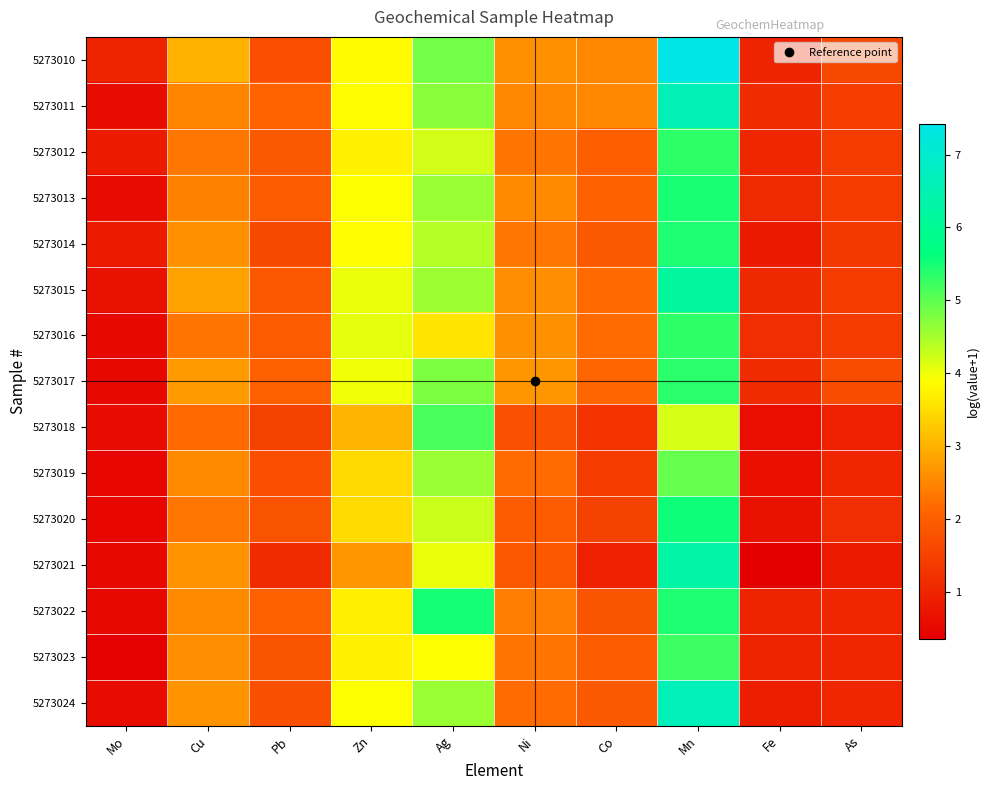

Reading left to right, transcribe all the data shown in this chart.

5273010: Mo=1.0	Cu=3.0	Pb=1.7	Zn=3.8	Ag=4.9	Ni=2.6	Co=2.5	Mn=7.4	Fe=1.0	As=1.6
5273011: Mo=0.6	Cu=2.5	Pb=2.1	Zn=3.9	Ag=4.7	Ni=2.5	Co=2.5	Mn=6.7	Fe=1.1	As=1.4
5273012: Mo=0.8	Cu=2.3	Pb=1.9	Zn=3.7	Ag=4.2	Ni=2.3	Co=2.0	Mn=5.3	Fe=1.0	As=1.4
5273013: Mo=0.6	Cu=2.4	Pb=2.0	Zn=3.9	Ag=4.6	Ni=2.6	Co=2.1	Mn=5.5	Fe=1.1	As=1.4
5273014: Mo=0.8	Cu=2.6	Pb=1.6	Zn=3.9	Ag=4.4	Ni=2.3	Co=1.9	Mn=5.4	Fe=0.8	As=1.3
5273015: Mo=0.7	Cu=2.8	Pb=1.9	Zn=4.0	Ag=4.6	Ni=2.6	Co=2.2	Mn=6.2	Fe=1.0	As=1.4
5273016: Mo=0.5	Cu=2.3	Pb=1.9	Zn=4.1	Ag=3.6	Ni=2.6	Co=2.2	Mn=5.3	Fe=1.2	As=1.4
5273017: Mo=0.5	Cu=2.8	Pb=2.0	Zn=4.0	Ag=4.8	Ni=2.7	Co=2.1	Mn=5.4	Fe=1.1	As=1.7
5273018: Mo=0.6	Cu=2.2	Pb=1.5	Zn=3.0	Ag=5.1	Ni=1.8	Co=1.3	Mn=4.2	Fe=0.6	As=1.0
5273019: Mo=0.5	Cu=2.5	Pb=1.7	Zn=3.4	Ag=4.6	Ni=2.2	Co=1.4	Mn=5.0	Fe=0.6	As=1.0
5273020: Mo=0.5	Cu=2.3	Pb=1.8	Zn=3.5	Ag=4.3	Ni=1.9	Co=1.5	Mn=5.6	Fe=0.7	As=1.2
5273021: Mo=0.5	Cu=2.7	Pb=1.1	Zn=2.7	Ag=4.0	Ni=1.9	Co=0.9	Mn=6.3	Fe=0.4	As=0.8
5273022: Mo=0.5	Cu=2.5	Pb=2.0	Zn=3.7	Ag=5.5	Ni=2.4	Co=1.8	Mn=5.5	Fe=1.0	As=1.0
5273023: Mo=0.4	Cu=2.6	Pb=1.8	Zn=3.7	Ag=3.9	Ni=2.3	Co=2.0	Mn=5.2	Fe=1.0	As=1.0
5273024: Mo=0.6	Cu=2.7	Pb=1.8	Zn=3.9	Ag=4.6	Ni=2.2	Co=1.9	Mn=6.7	Fe=0.9	As=1.0